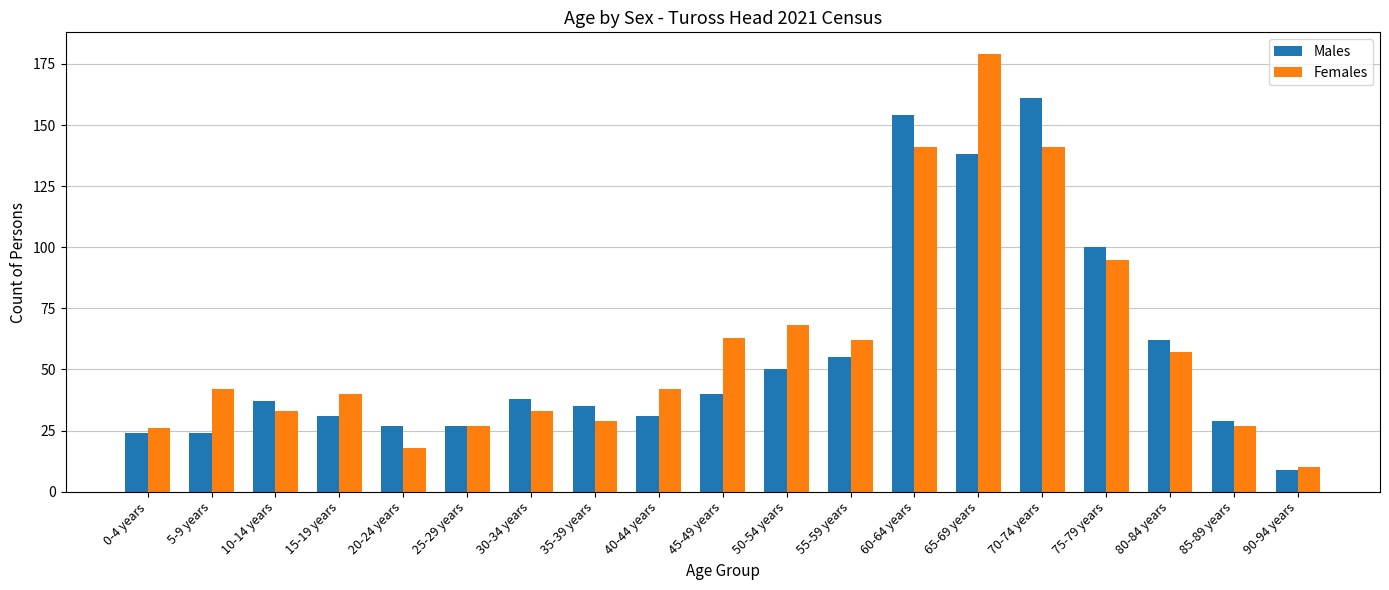

At how many categories does at least one series exceed 82?

4